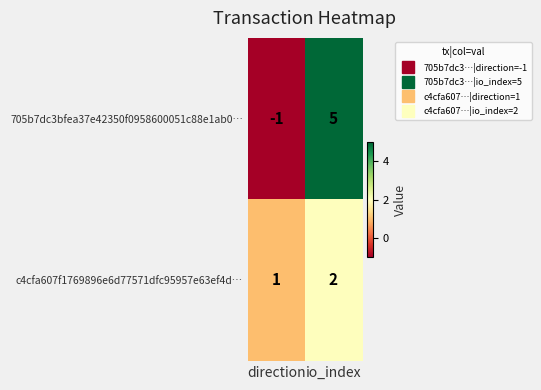

The c4cfa607f1769896e6d77571dfc95957e63ef4d… series shows 1 at direction. True or false?

True